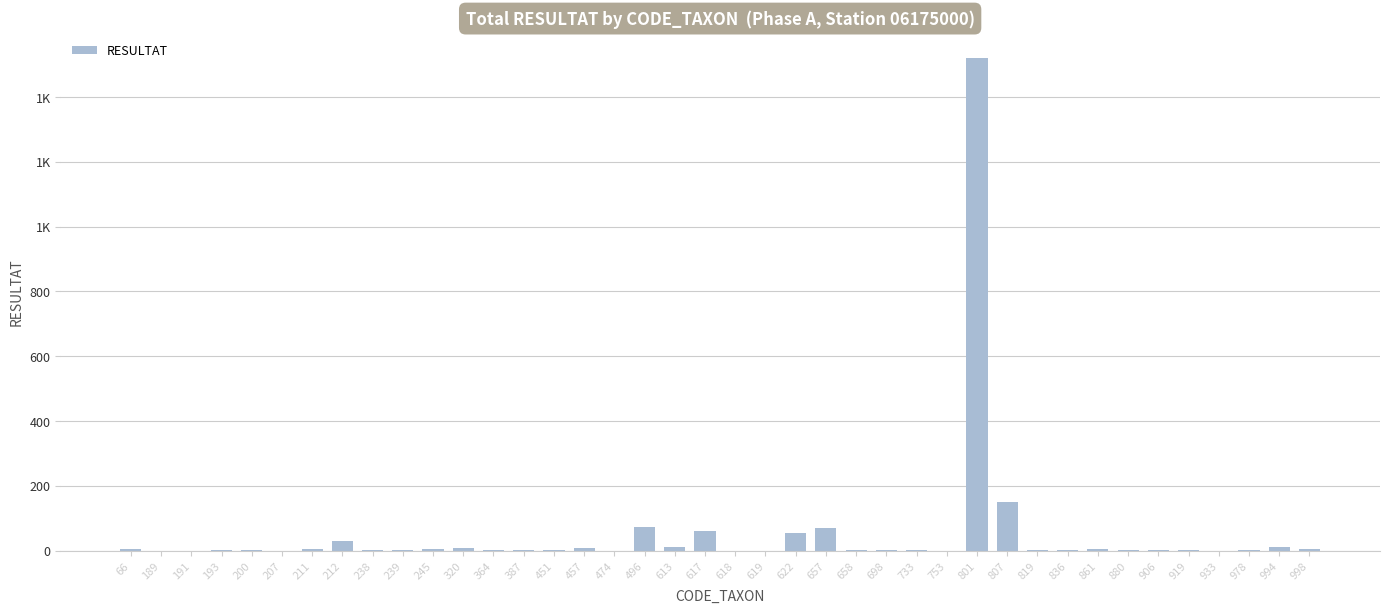

What is the sum of the values at 364 and 998?

6